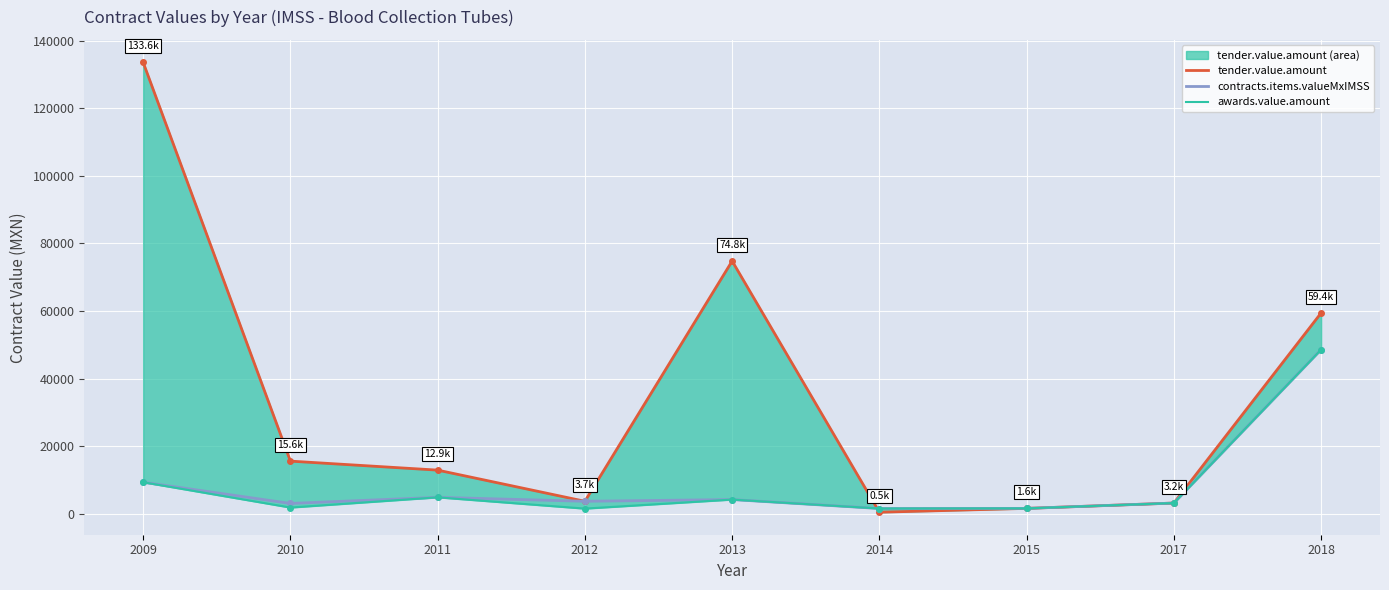

What are all the series names shown in the legend?

tender.value.amount line, contracts.items.valueMxIMSS, awards.value.amount